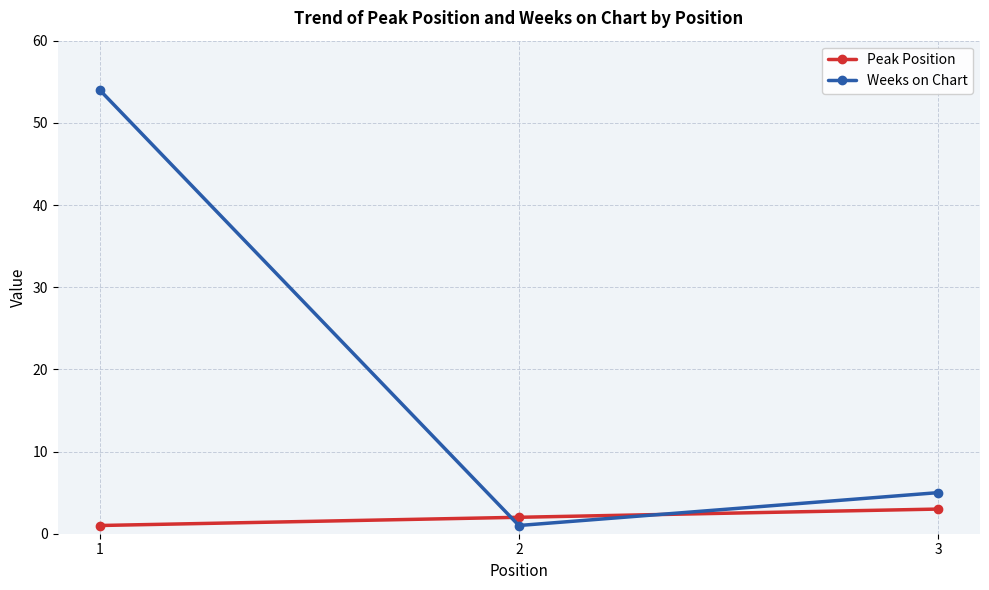

What are all the series names shown in the legend?

Peak Position, Weeks on Chart